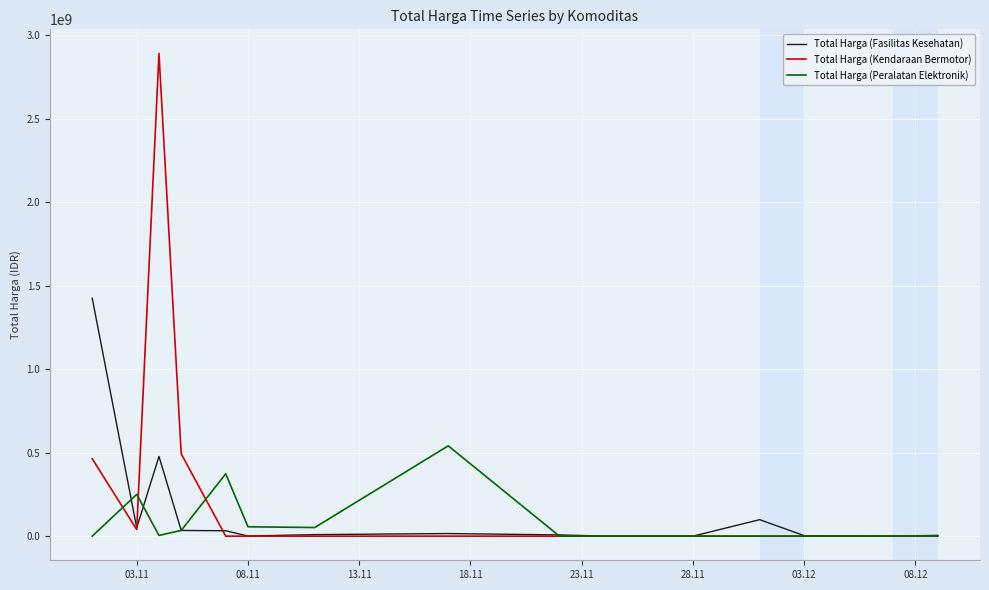

Which series has the widest spread of values?

Total Harga (Kendaraan Bermotor)